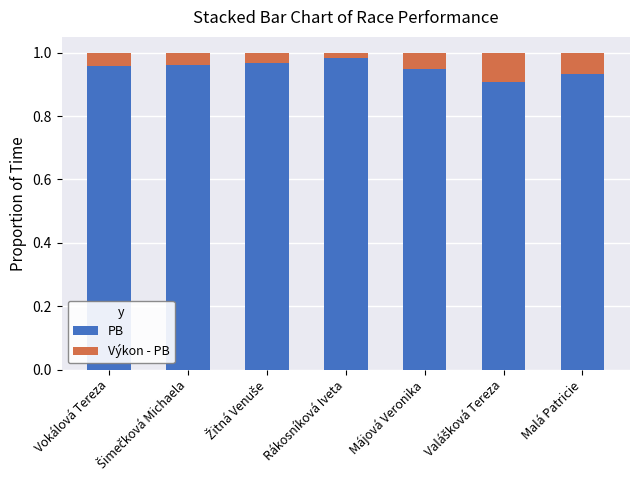

True or false: PB has a value of 0.9 at Malá Patricie.

True